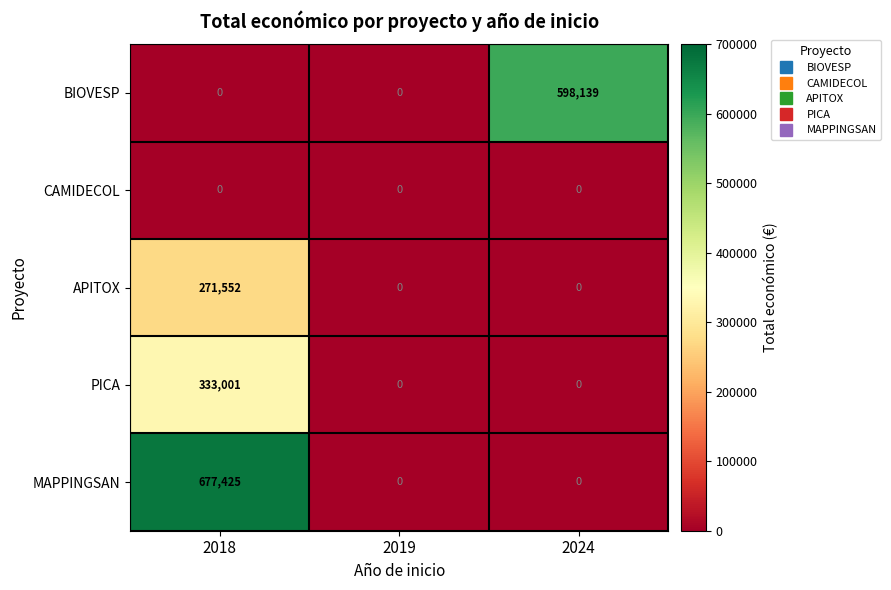

What is the spread (max minus min) of values at 2024?

598139